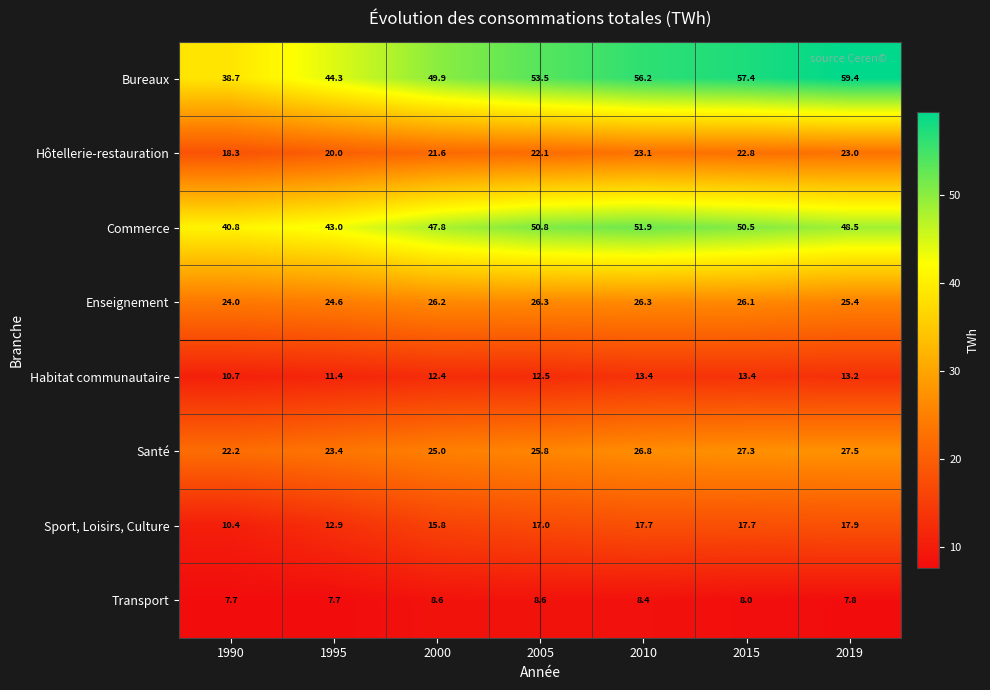

Is it true that Hôtellerie-restauration equals 21.6 at 2000?

True